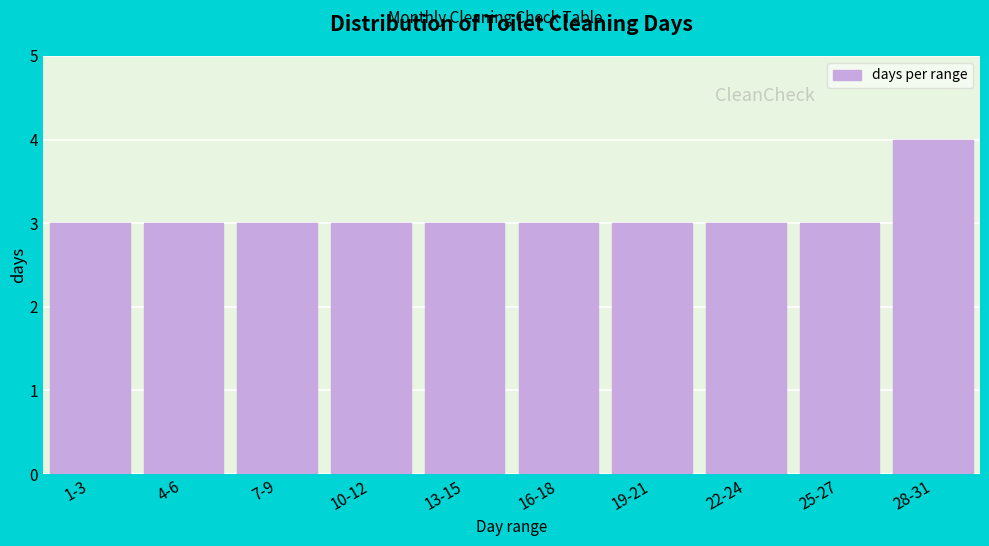

Reading right to left, what are all the values shown in this chart?

28-31=4	25-27=3	22-24=3	19-21=3	16-18=3	13-15=3	10-12=3	7-9=3	4-6=3	1-3=3